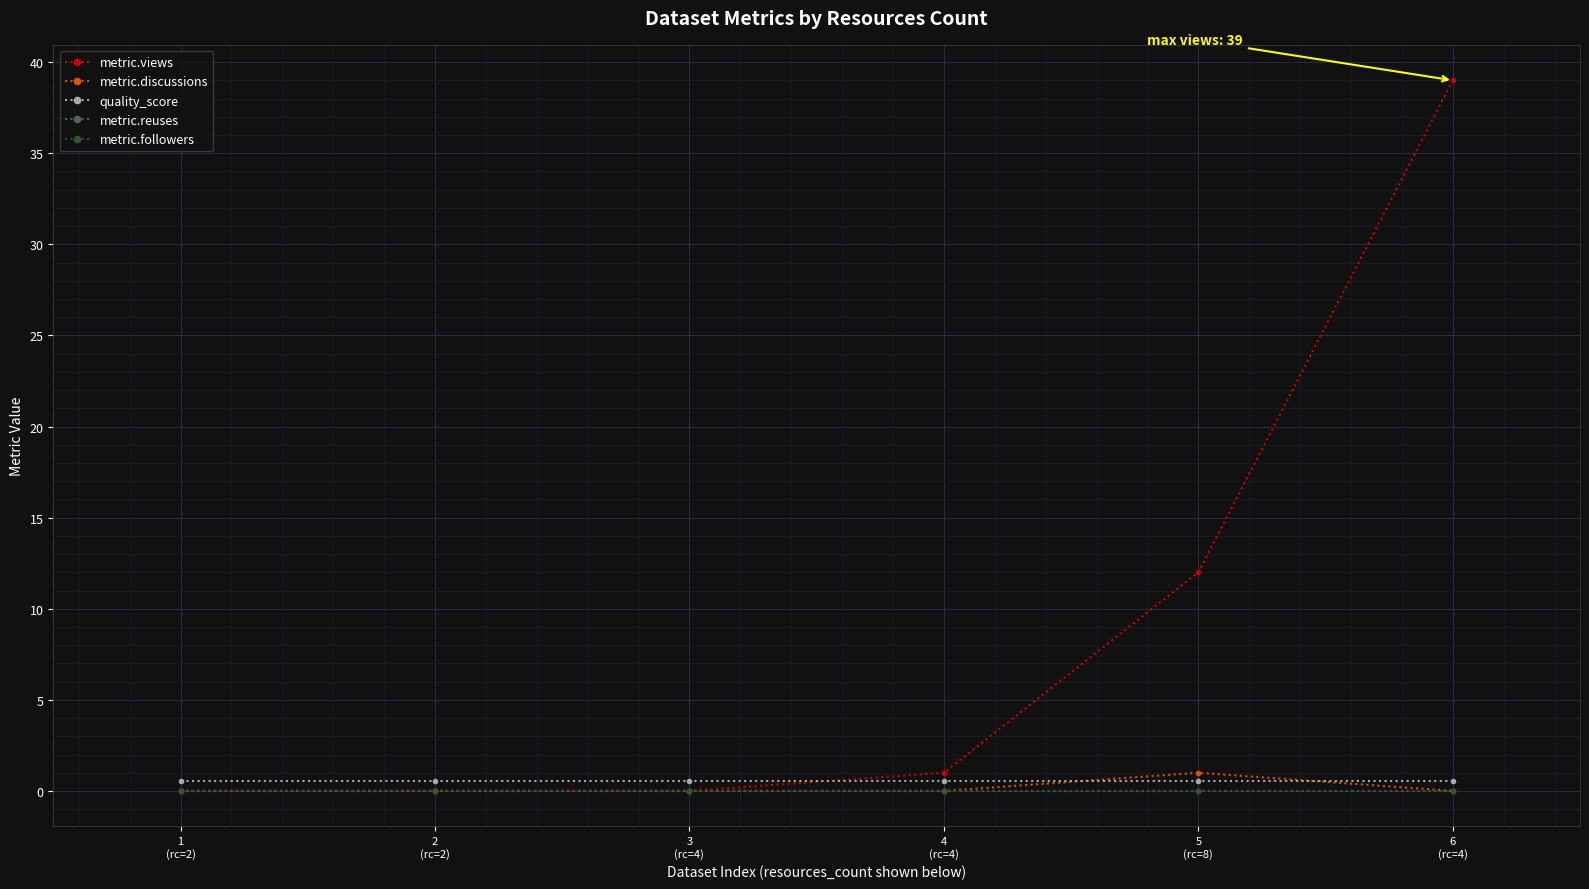

True or false: metric.followers has a value of 0.0 at 4
(rc=4).

True